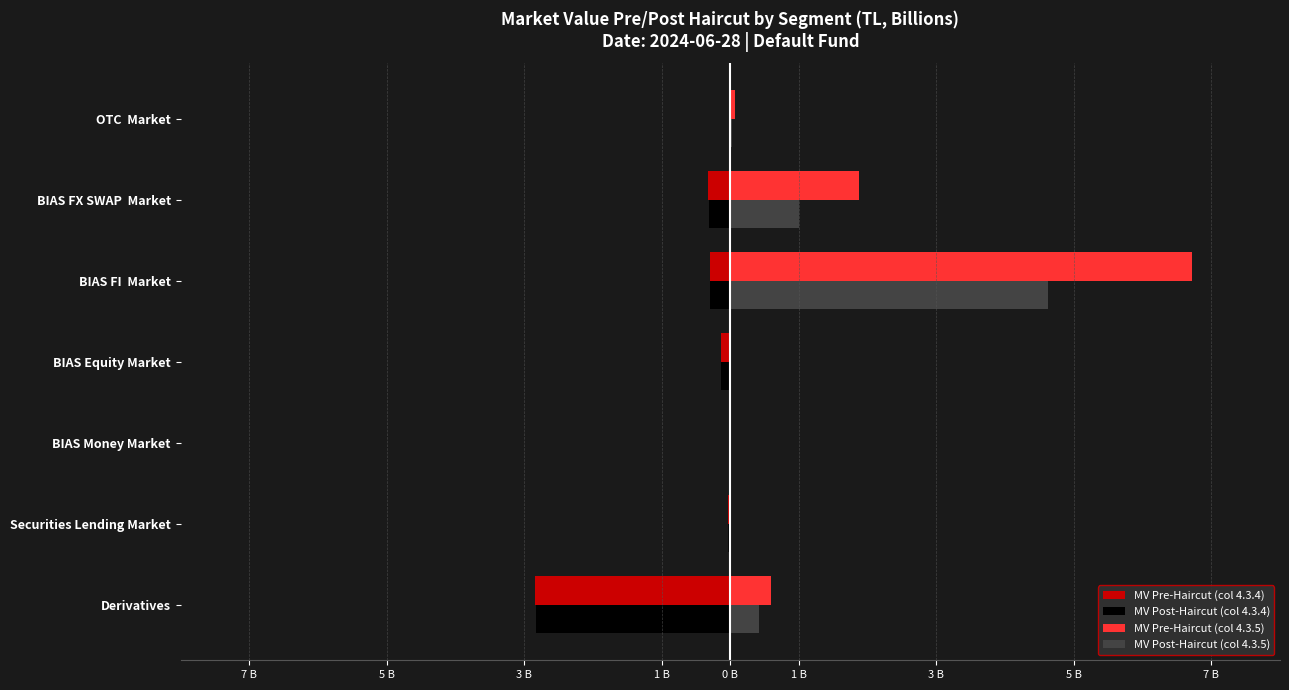

What are all the series names shown in the legend?

MV Pre-Haircut (col 4.3.4), MV Post-Haircut (col 4.3.4), MV Pre-Haircut (col 4.3.5), MV Post-Haircut (col 4.3.5)